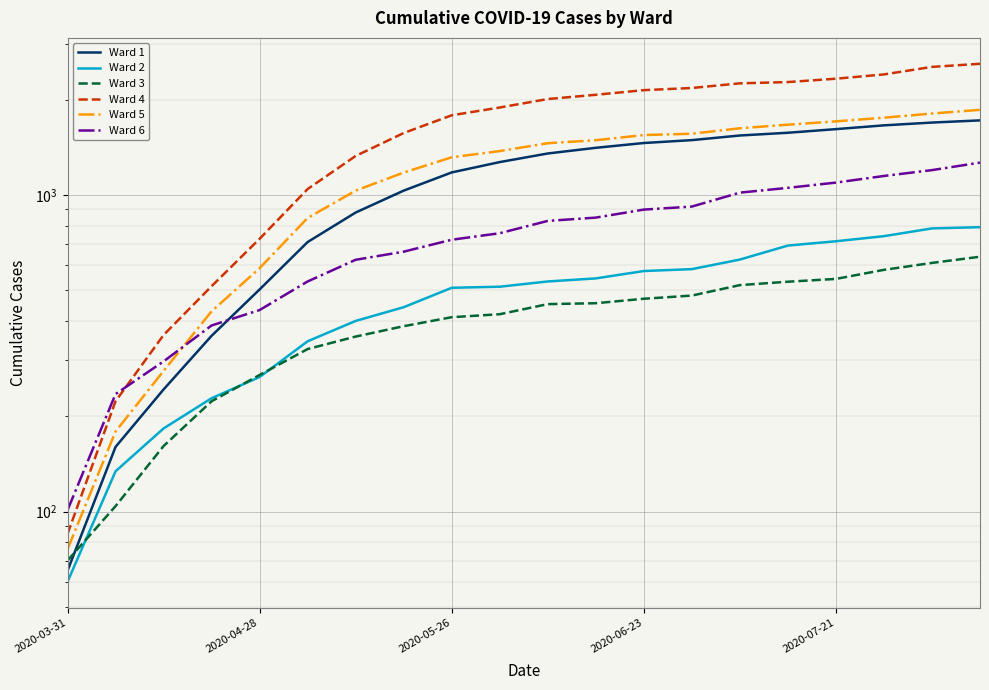

How many data points does each series have?

20